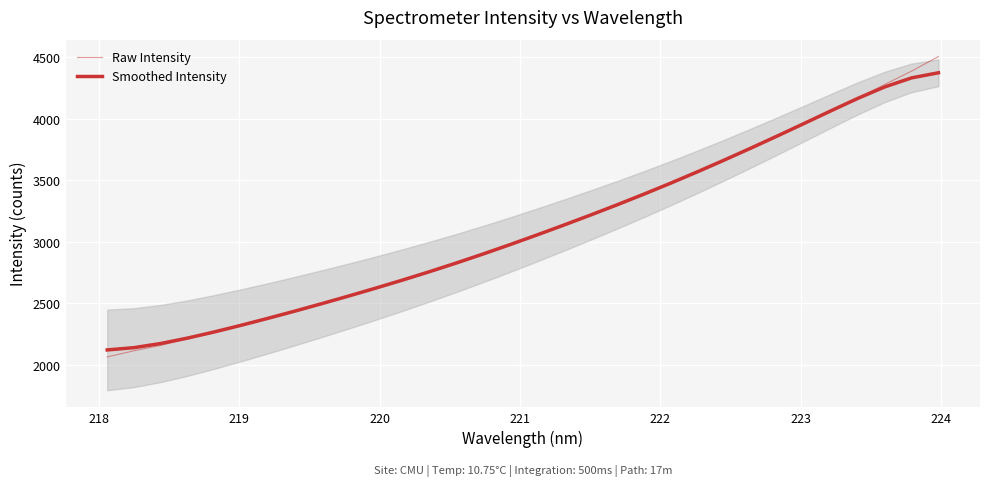

What are all the series names shown in the legend?

Raw Intensity, Smoothed Intensity